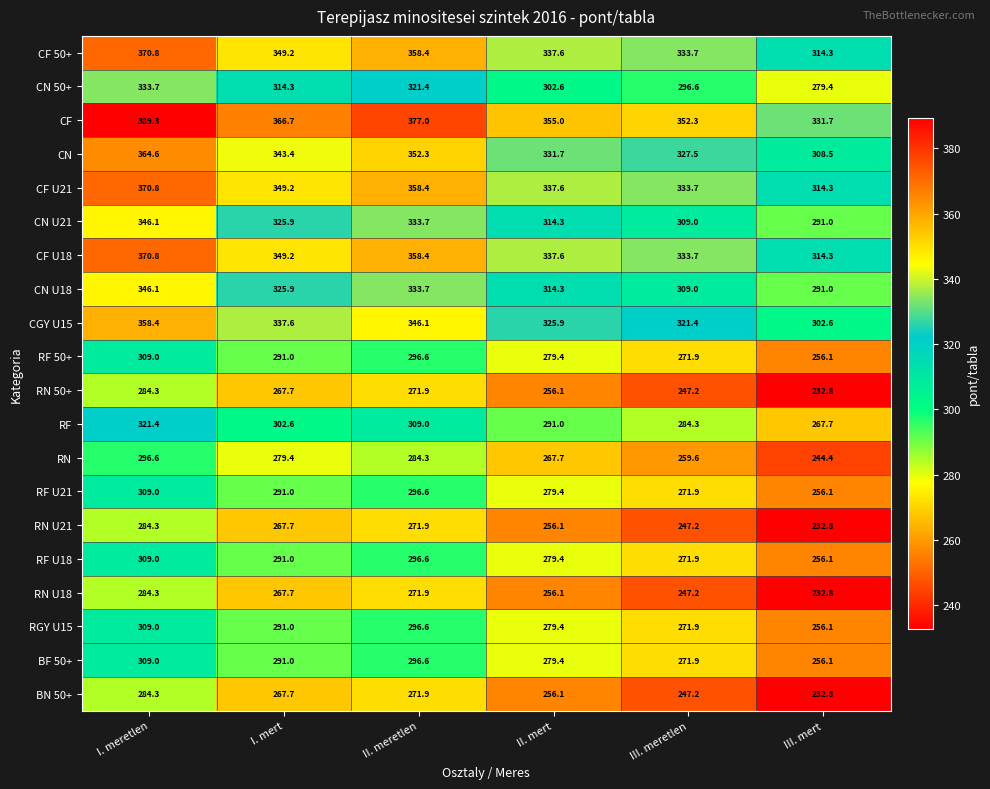

The value of RF U18 at II. meretlen is 133.0. True or false?

False